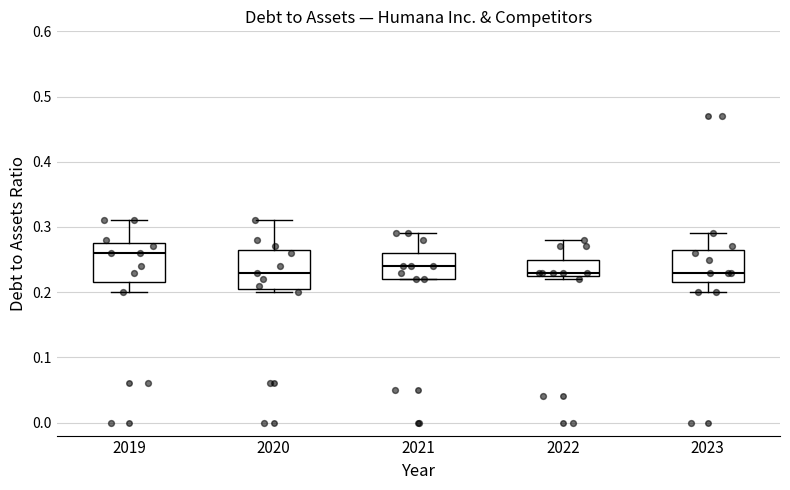

Reading left to right, read every box against the y-axis: the position of its median line, the range the box covers, and the ends of its whiskers. The values are not printed on the chart, so give them approximately, as read against the axis.

2019: median 0.26, box 0.22 to 0.28, whiskers 0.20 to 0.31
2020: median 0.23, box 0.21 to 0.27, whiskers 0.20 to 0.31
2021: median 0.24, box 0.22 to 0.26, whiskers 0.22 to 0.29
2022: median 0.23 (just above the box's lower edge), box 0.23 to 0.25, whiskers 0.22 to 0.28
2023: median 0.23, box 0.22 to 0.27, whiskers 0.20 to 0.29